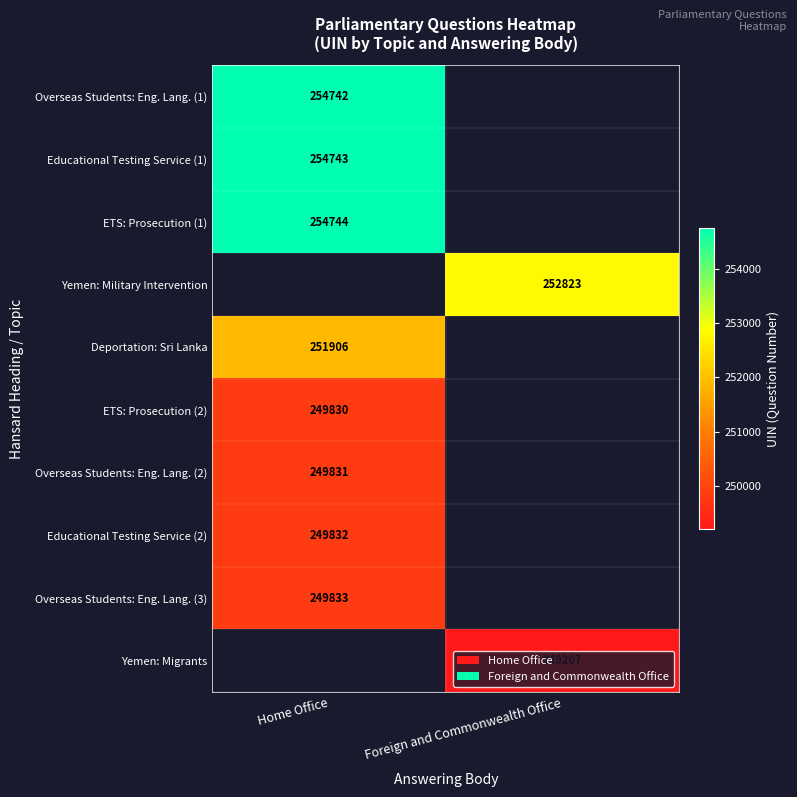

True or false: Educational Testing Service (2) has a value of 249832 at Home Office.

True